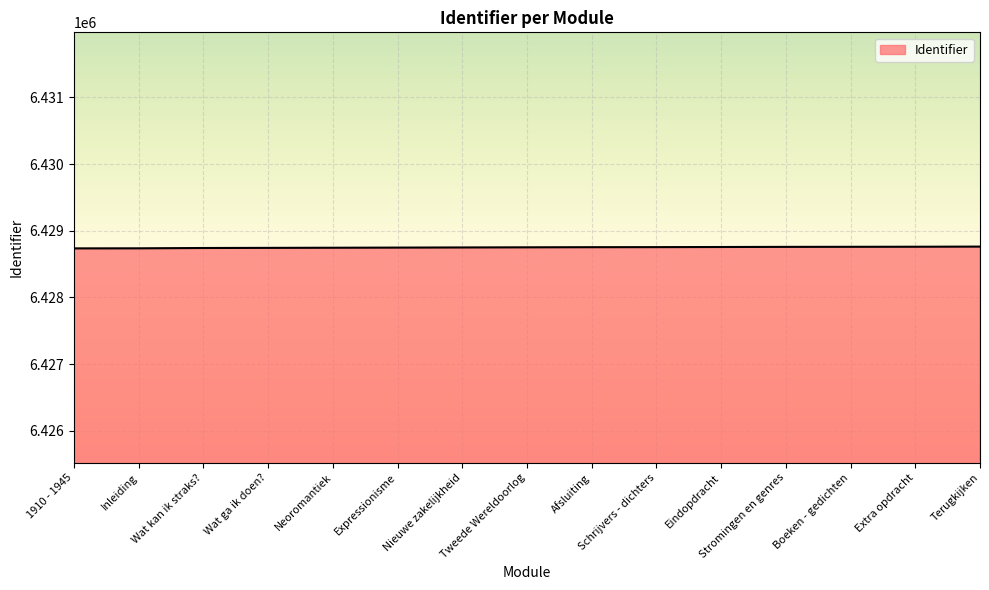

What is the minimum value shown in the chart?

6428736